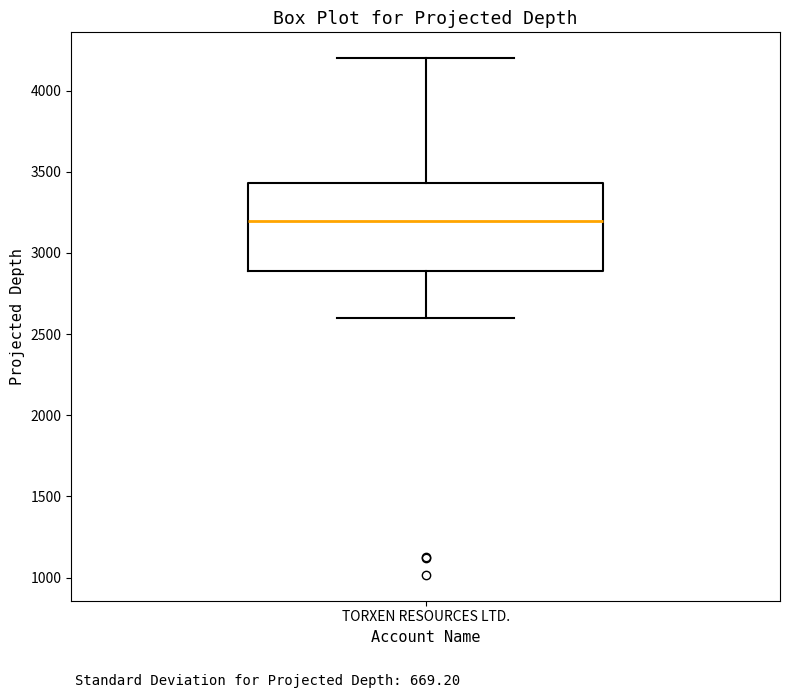

Where is the upper edge of the box for TORXEN RESOURCES LTD. on the y-axis? The values are not printed on the chart, so give them approximately, as read against the axis.

3450